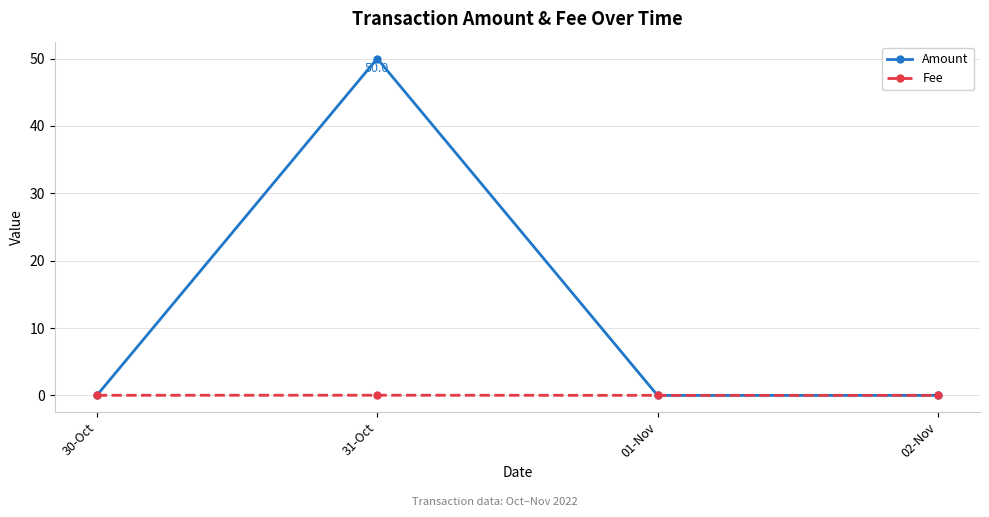

True or false: Fee has a value of 0.0 at 02-Nov.

True